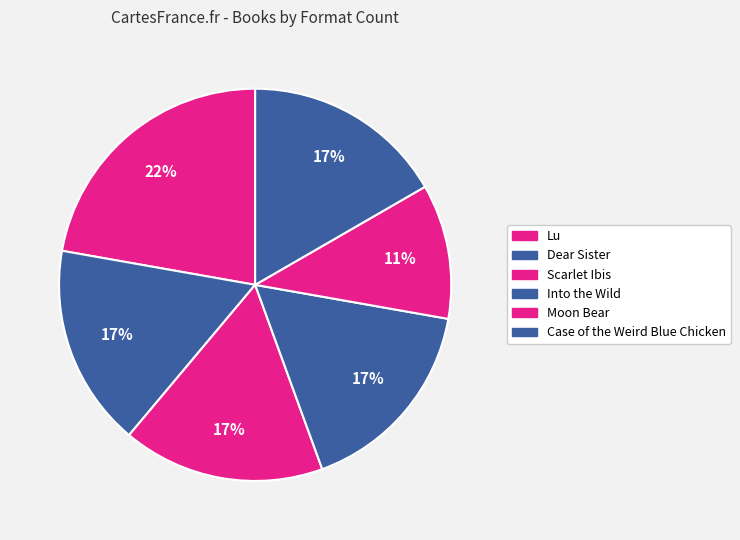

Is Lu the majority of the pie?

No